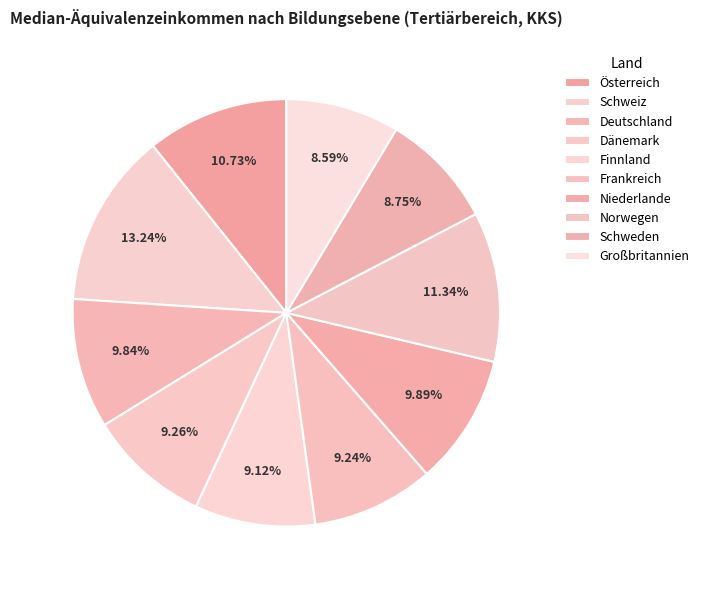

Is Deutschland the majority of the pie?

No